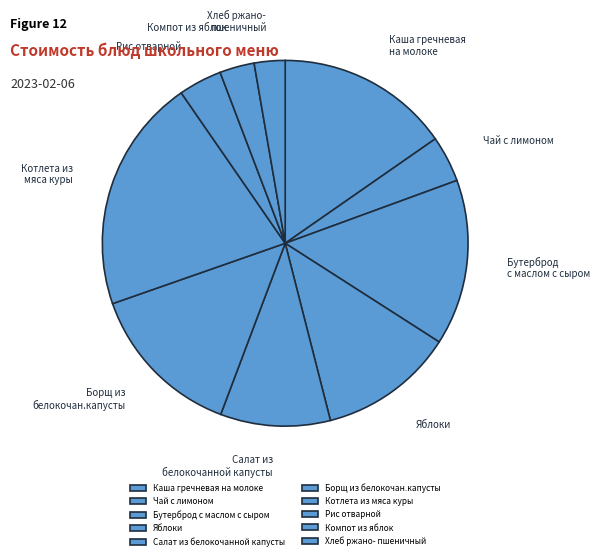

What is the ratio of the value at Рис отварной to the value at Бутерброд с маслом с сыром?

0.3